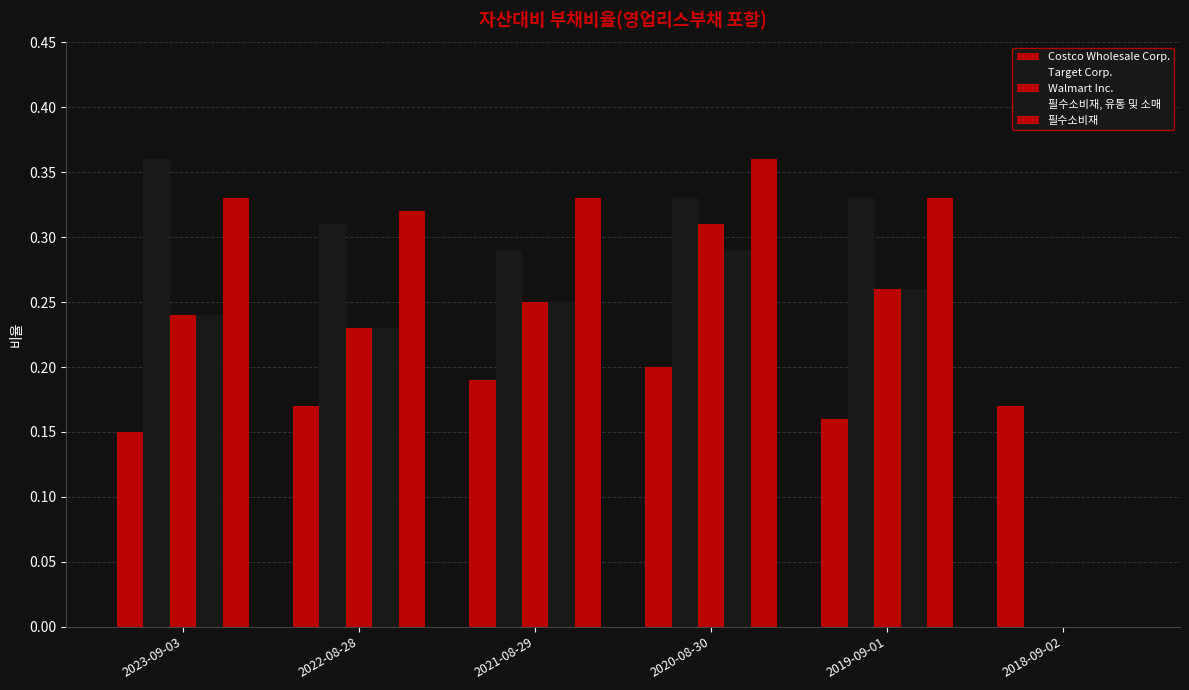

The value of Costco Wholesale Corp. at 2019-09-01 is 0.2. True or false?

True